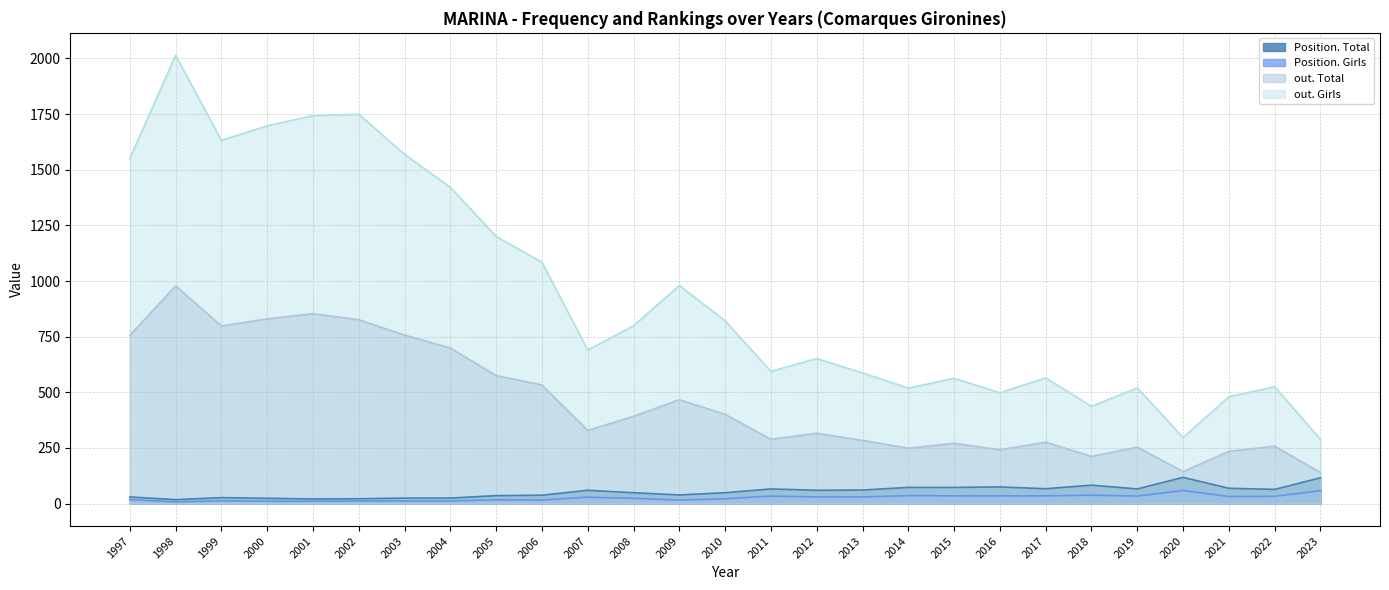

Is it true that Position. Total equals 131 at 2015?

False